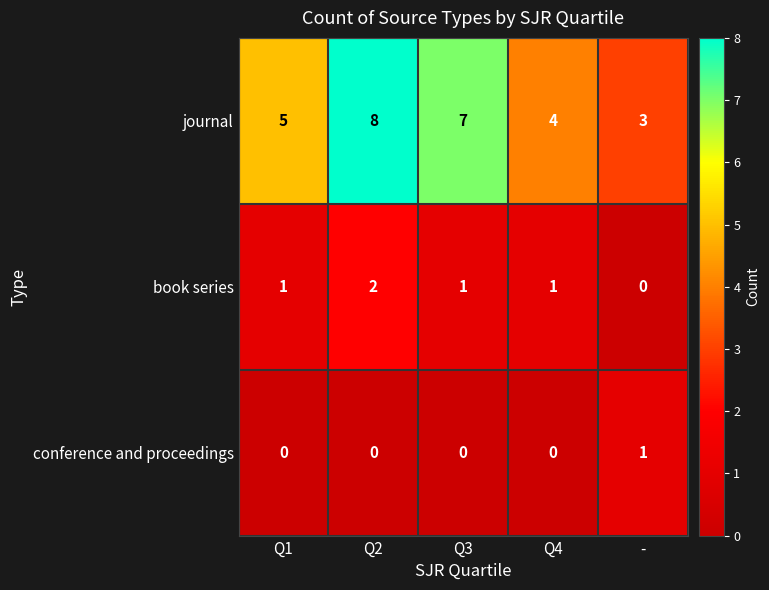

The journal series shows 2 at -. True or false?

False